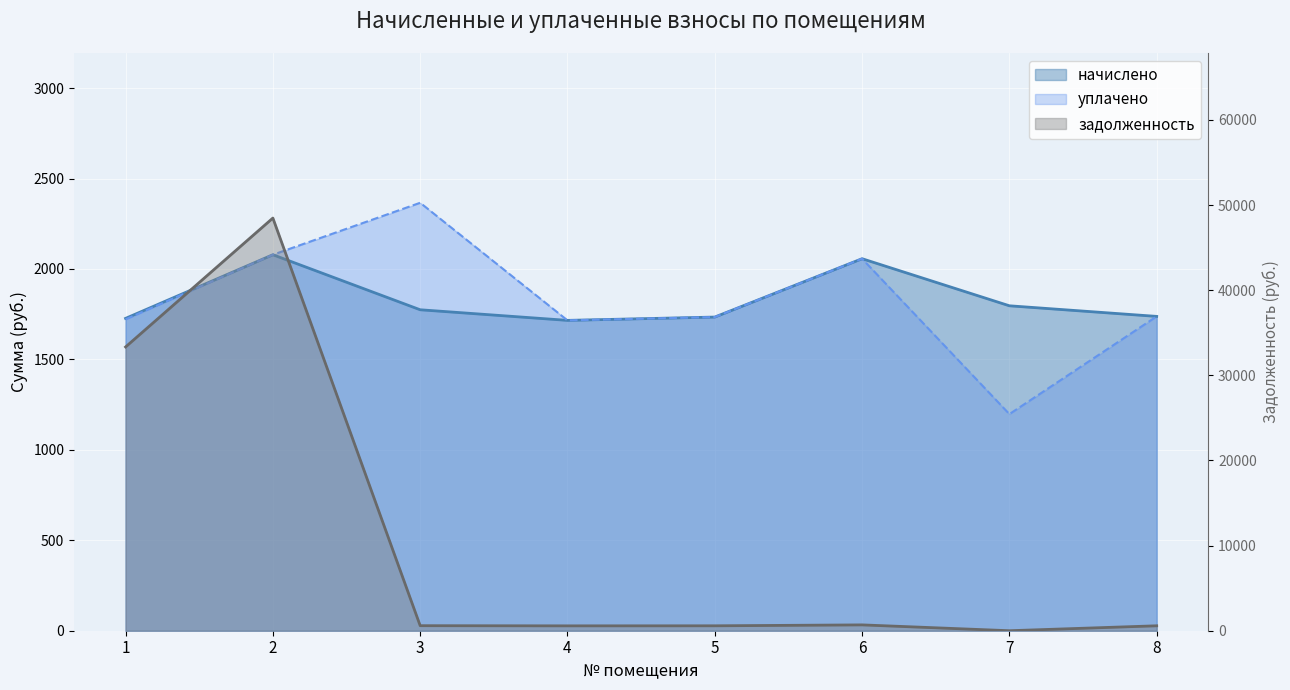

Which series has the largest total across all categories?

задолженность